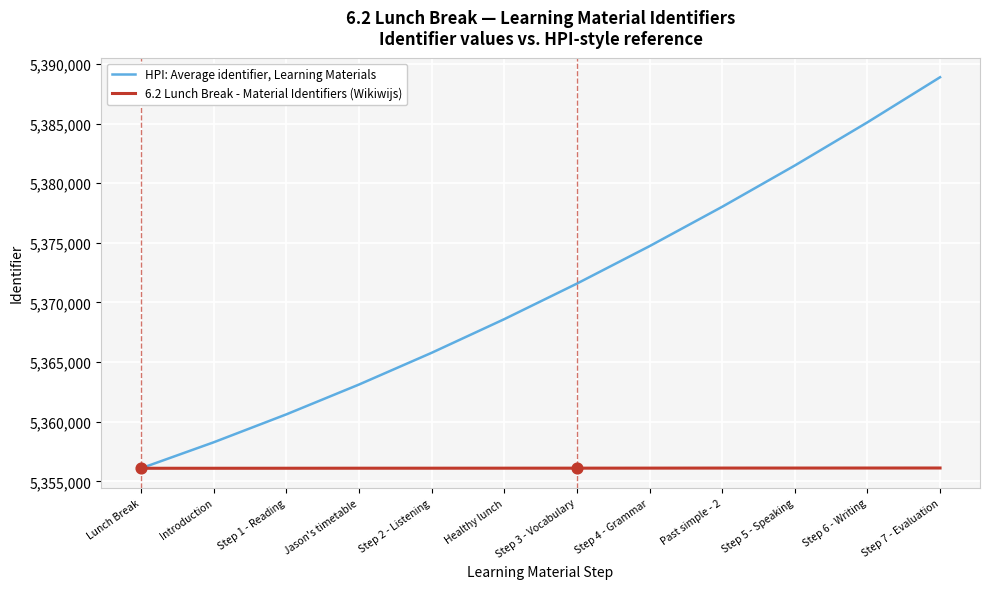

Which series has the largest total across all categories?

HPI: Average identifier, Learning Materials